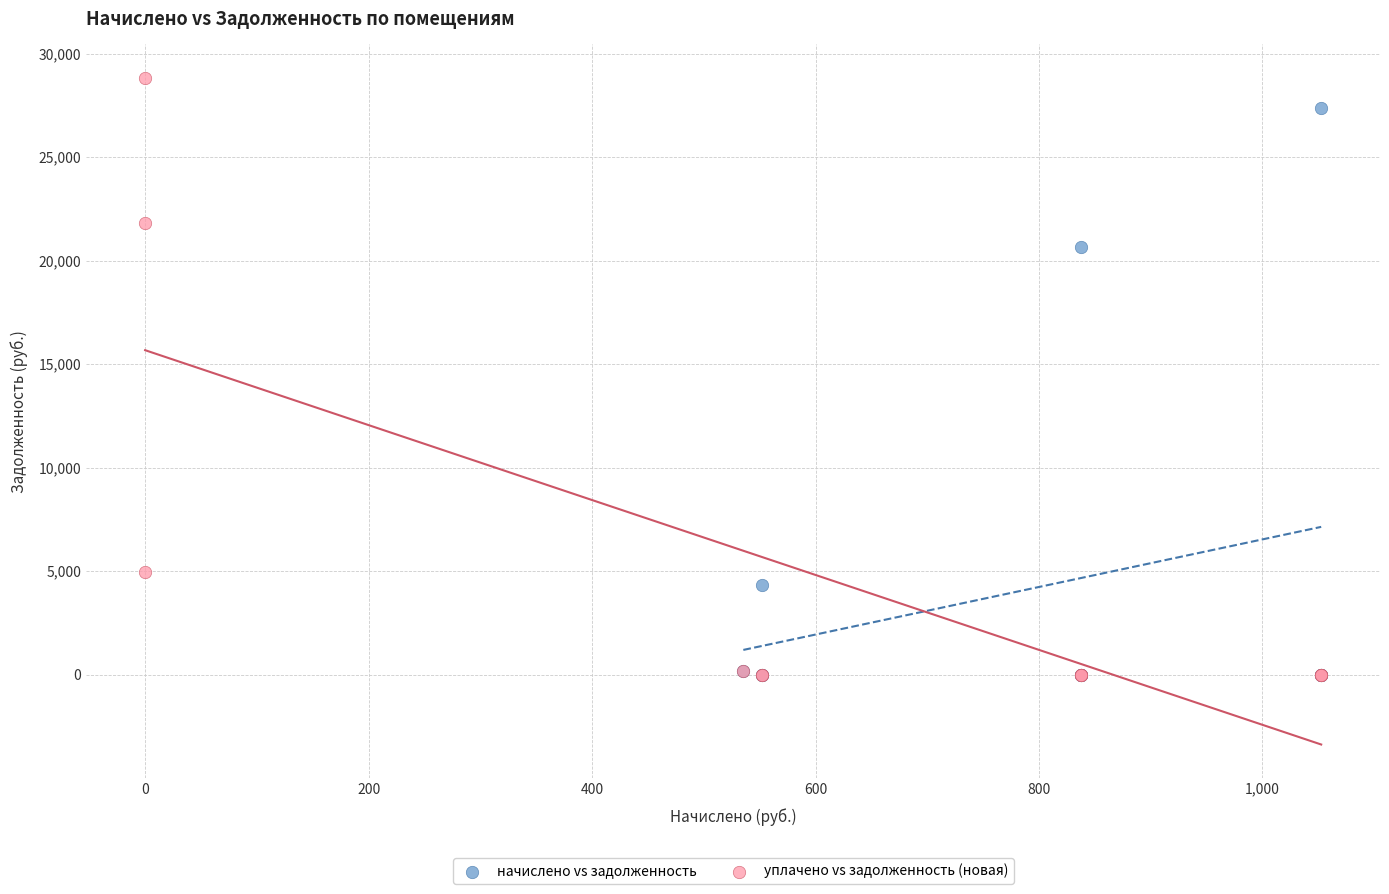

Which series has the largest Y range (max minus min)?

уплачено vs задолженность (новая)